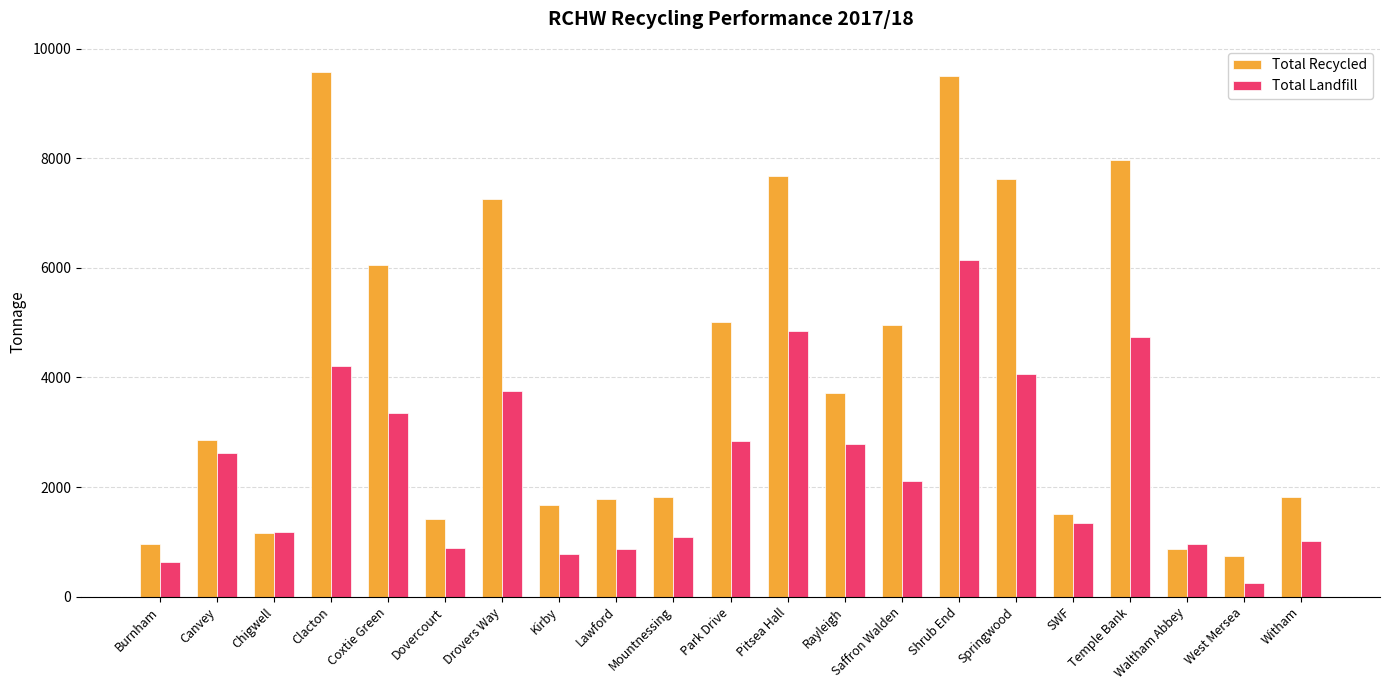

What is the label of the 18th bar from the right?

Clacton